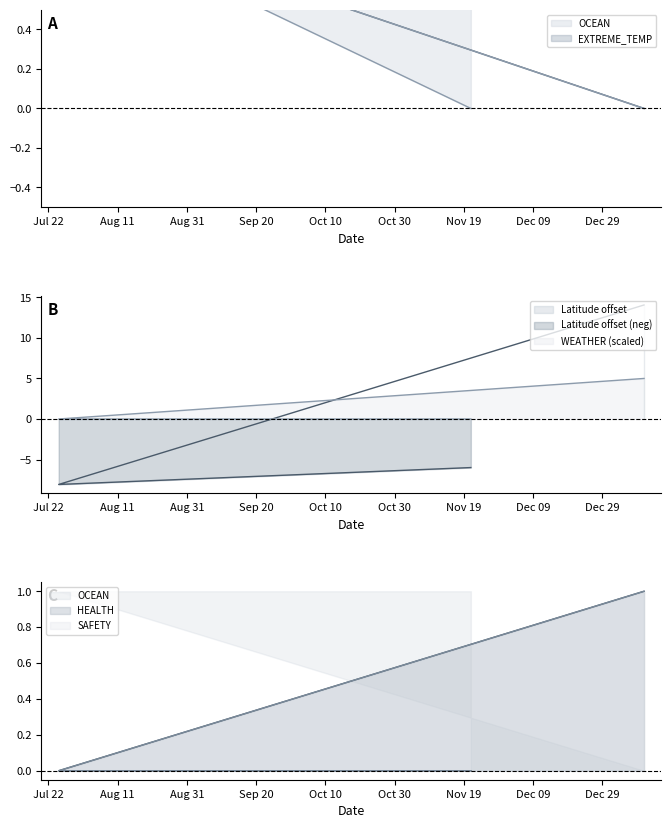

Is the value of OCEAN at 2024-01-10 greater than the value of WEATHER at 2024-01-10?

Yes